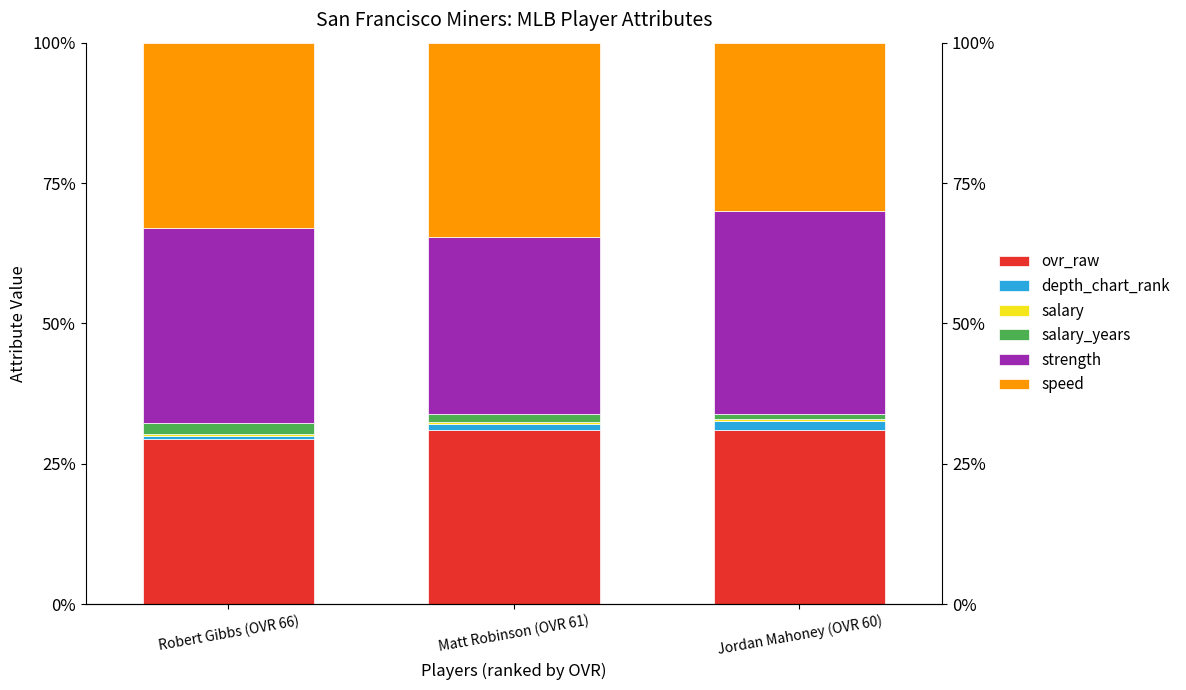

What is the difference between the salary_years values at Matt Robinson (OVR 61) and Jordan Mahoney (OVR 60)?

0.5